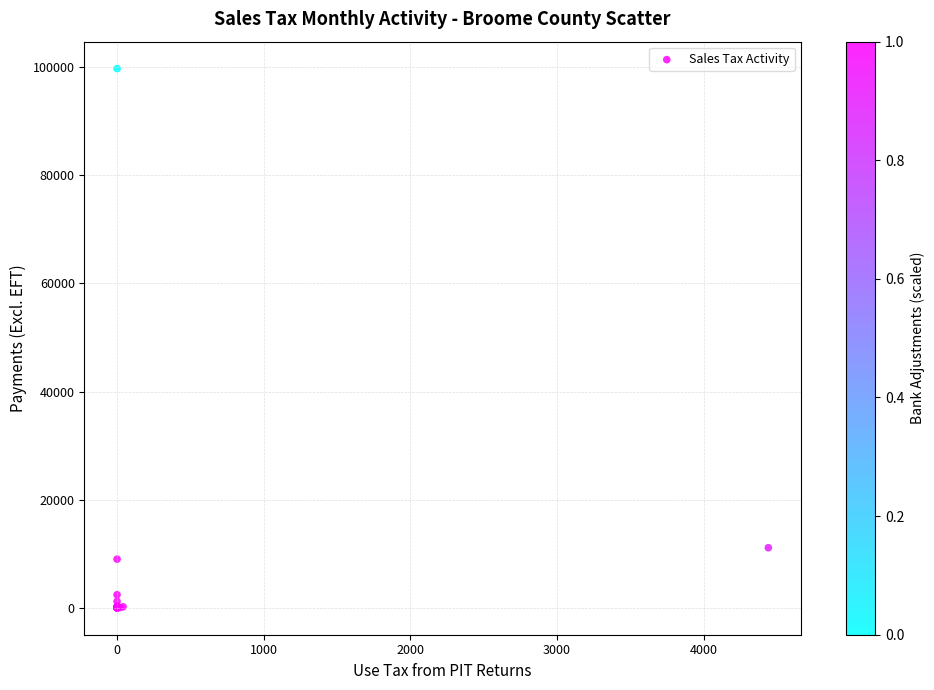

What Y value in the scatter plot is closest to 49871?

11111.0